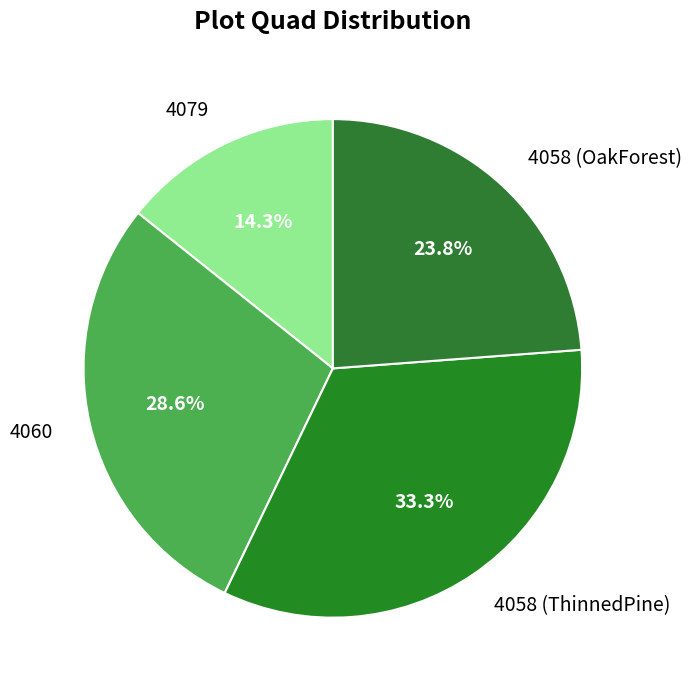

What percentage do 4058 (ThinnedPine) and 4060 together represent?

61.9%